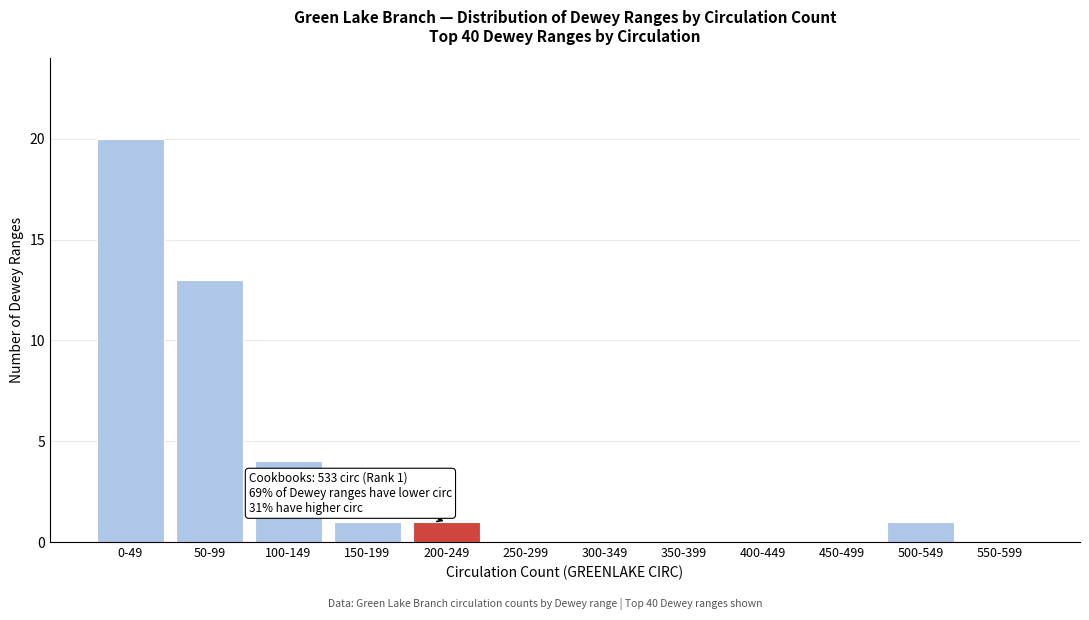

Reading left to right, transcribe all the data shown in this chart.

0-49=20	50-99=13	100-149=4	150-199=1	200-249=1	250-299=0	300-349=0	350-399=0	400-449=0	450-499=0	500-549=1	550-599=0